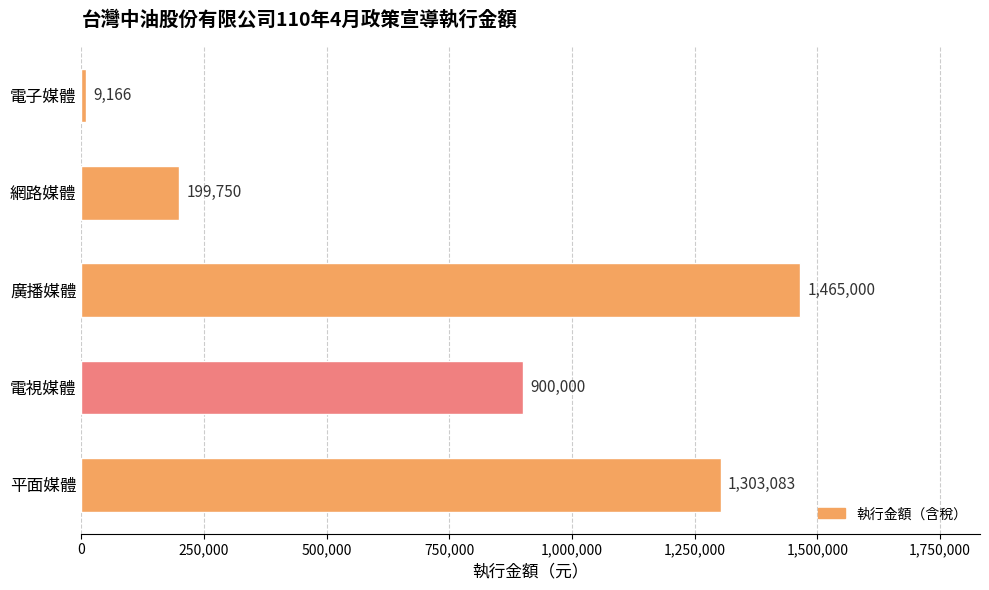

The chart shows a value of 1303083 at 平面媒體. True or false?

True